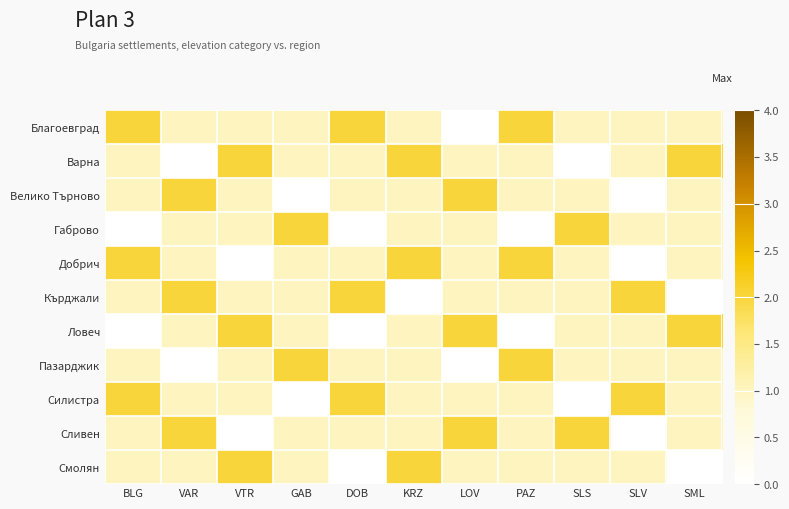

How many distinct data groups are displayed?

11